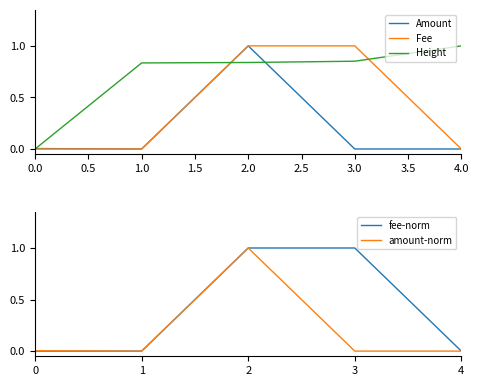

True or false: Height has a value of 1.2 at 1.0.

False